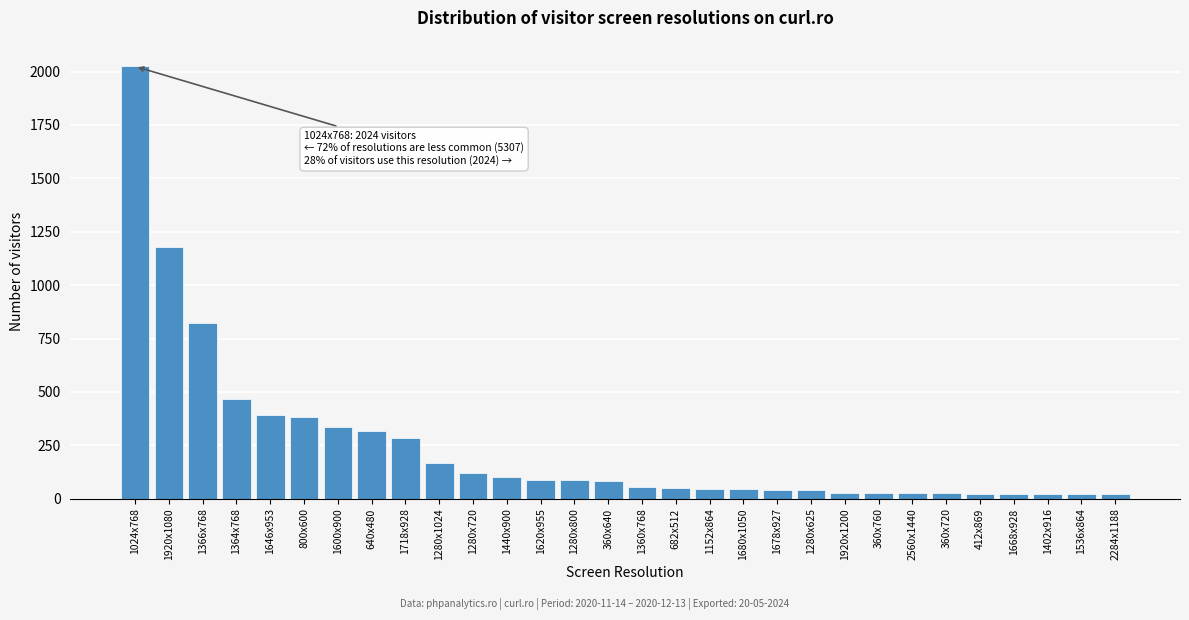

What is the greatest value displayed?

2024